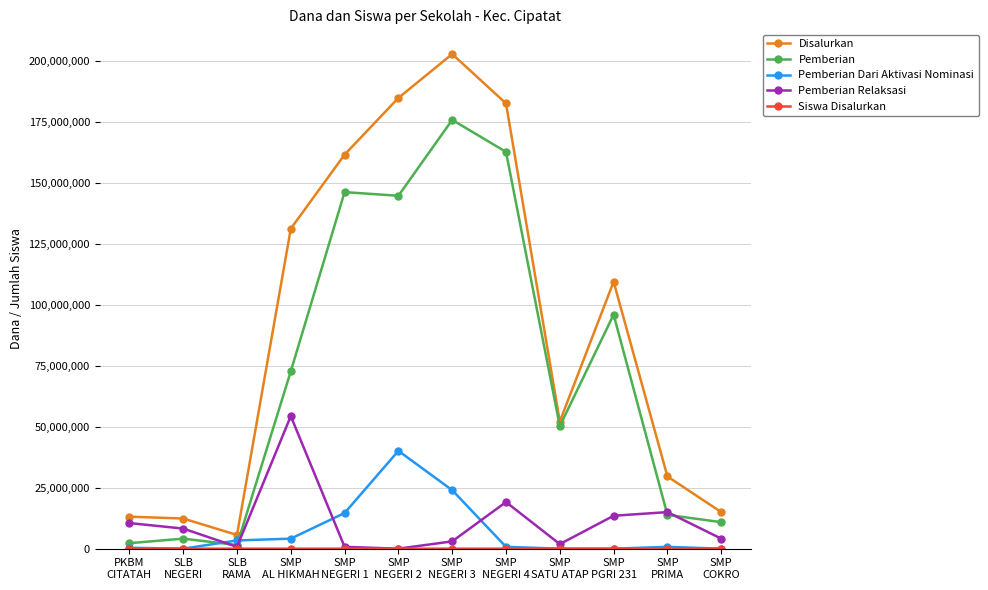

What is the approximate value of Pemberian Dari Aktivasi Nominasi at SMP
NEGERI 1, to the nearest 10?

14625000